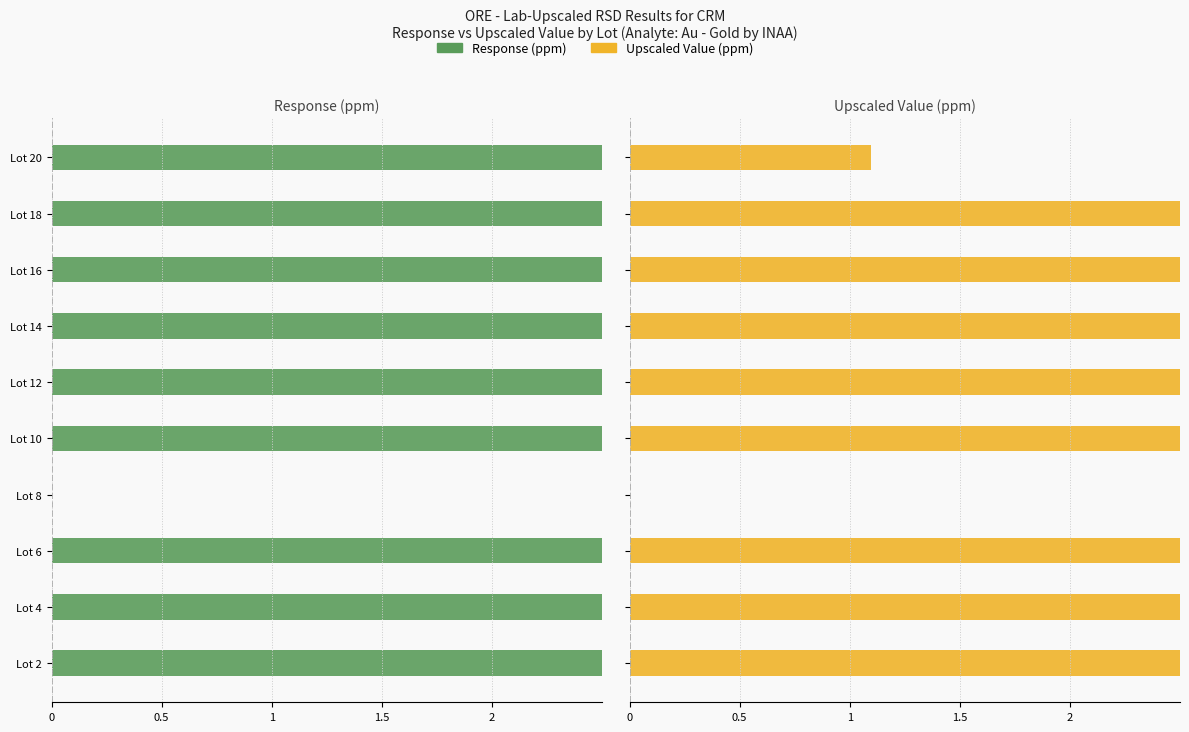

What are all the series names shown in the legend?

Response (ppm), Upscaled Value (ppm)